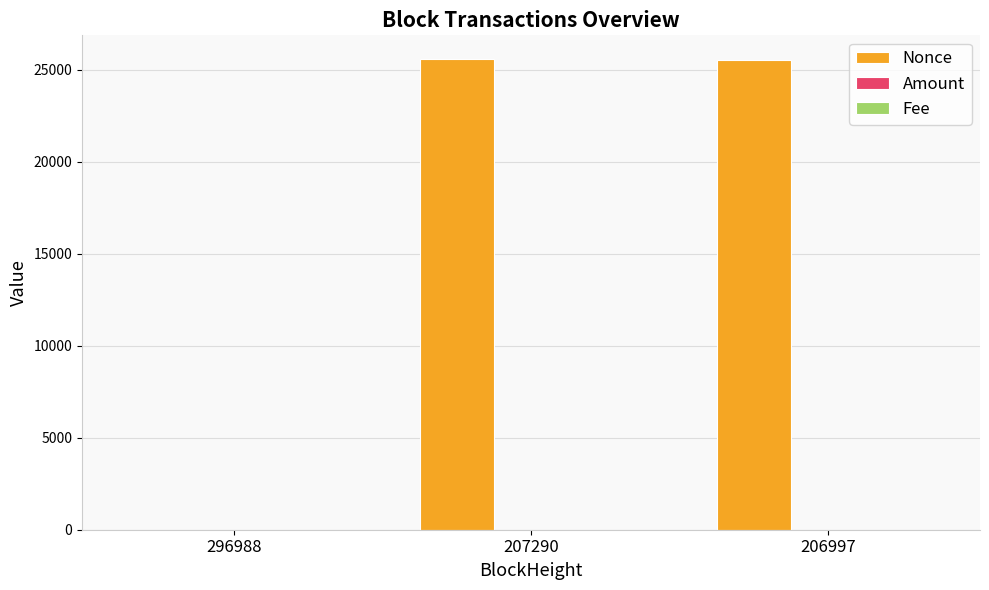

What is the sum of the Nonce values at 207290 and 296988?

25592.0